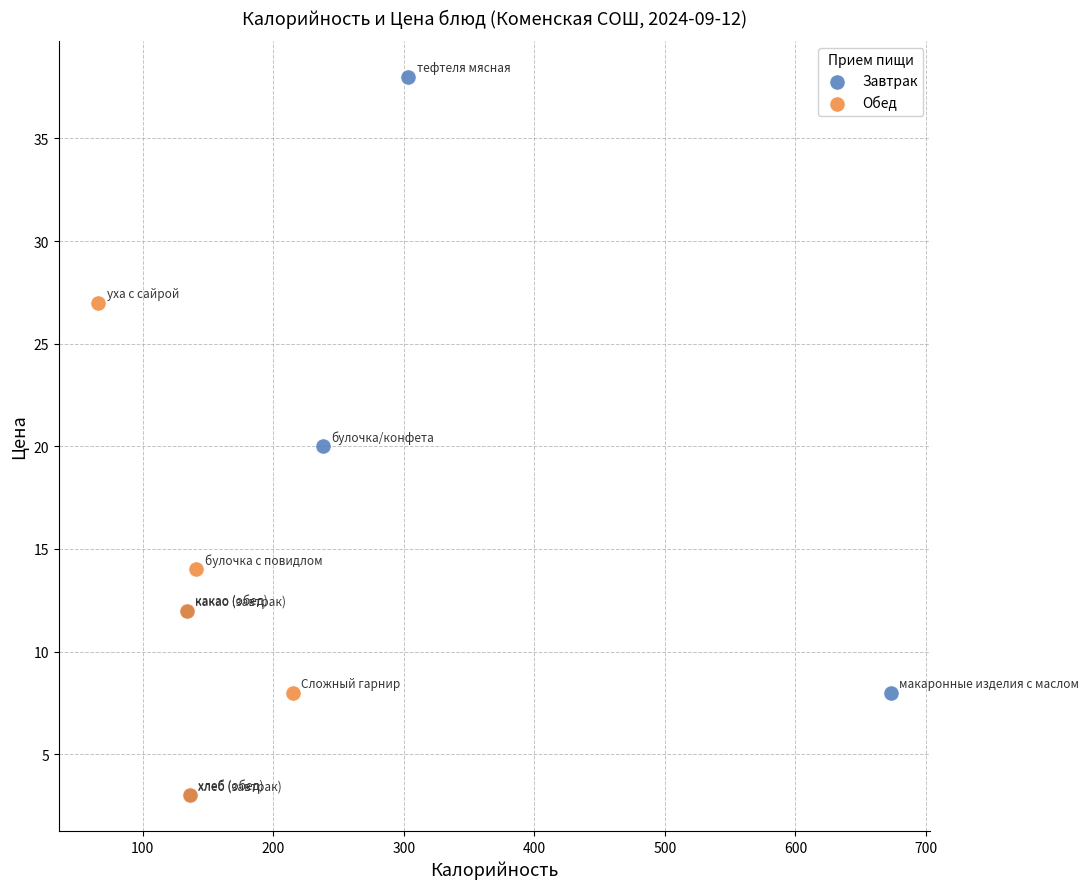

What are all the series names shown in the legend?

Завтрак, Обед